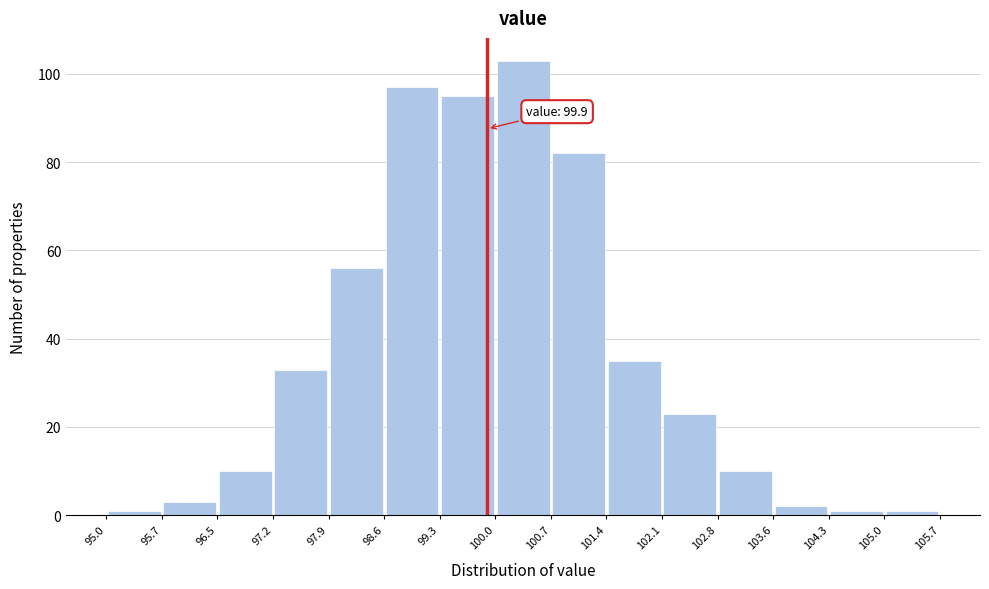

Over which range of the x-axis is the bar tallest?

100.0 to 100.7